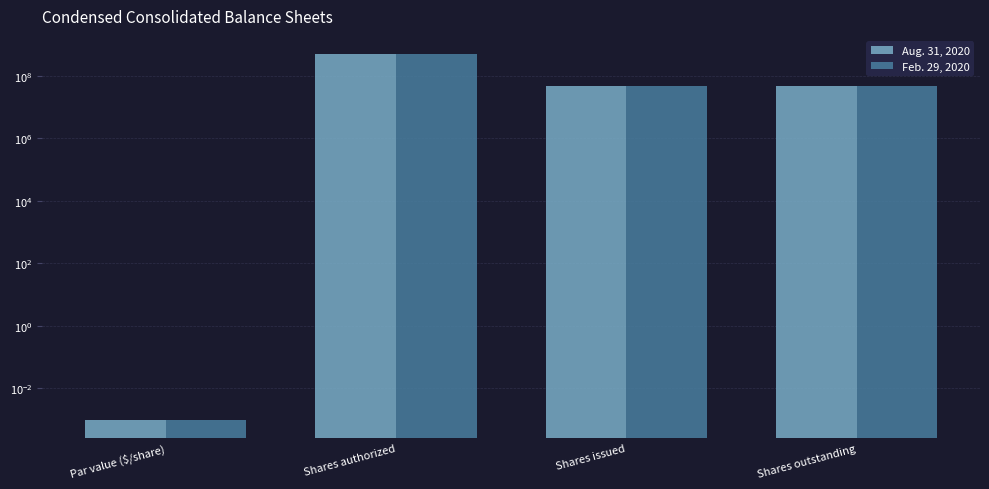

How many values in the Feb. 29, 2020 series are below 48491485?

1